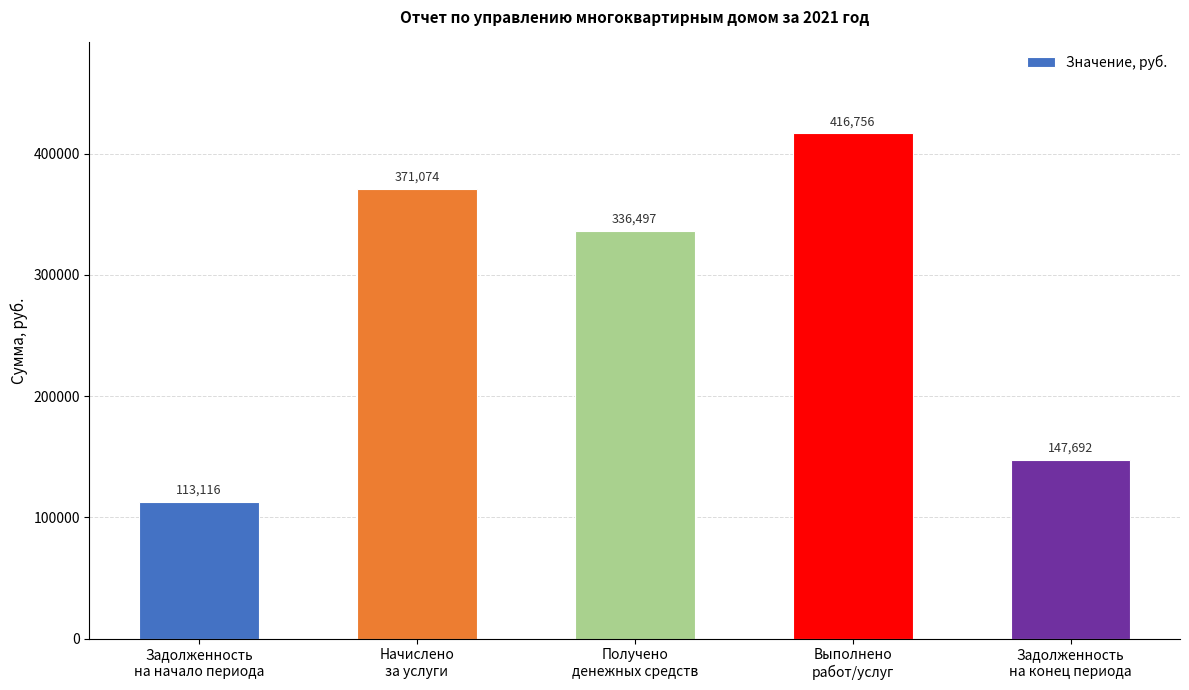

What is the sum of all values?

1385134.9